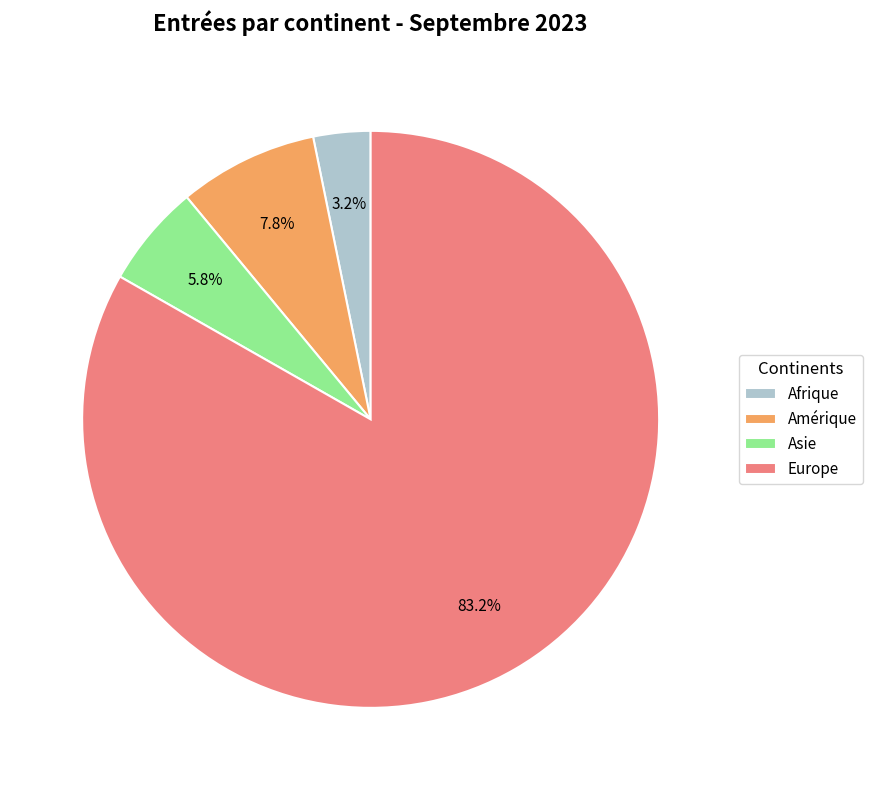

Which slice is the smallest?

Afrique